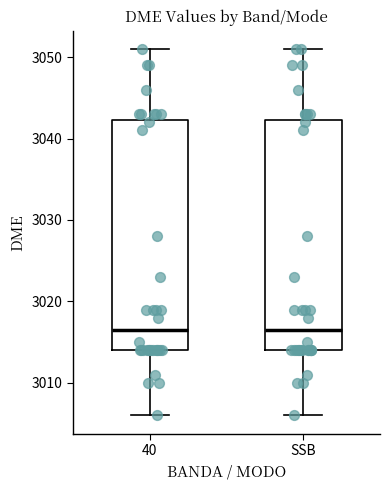

Reading left to right, transcribe this box plot: for each box, give where its median line is, the range the box spans, and where its two whiskers end, as read against the y-axis. The values are not printed on the chart, so give them approximately, as read against the axis.

40: median 3017, box 3014 to 3042, whiskers 3006 to 3051
SSB: median 3017, box 3014 to 3042, whiskers 3006 to 3051